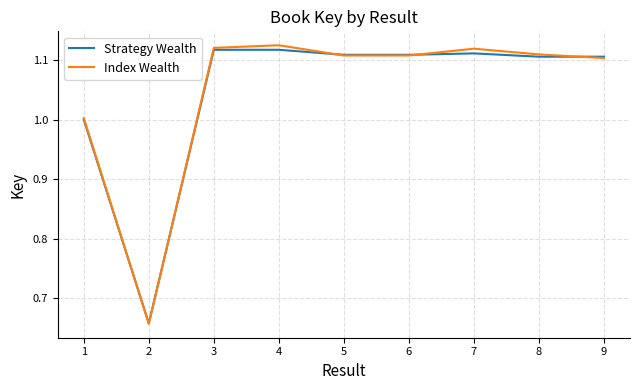

Is it true that Strategy Wealth equals 1.1 at 3?

True